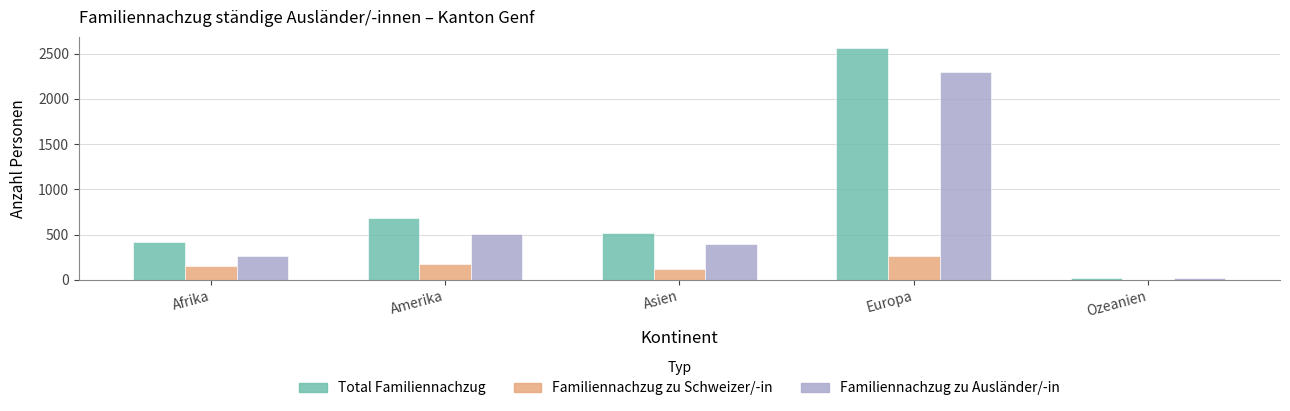

The Familiennachzug zu Schweizer/-in series shows 176 at Amerika. True or false?

True